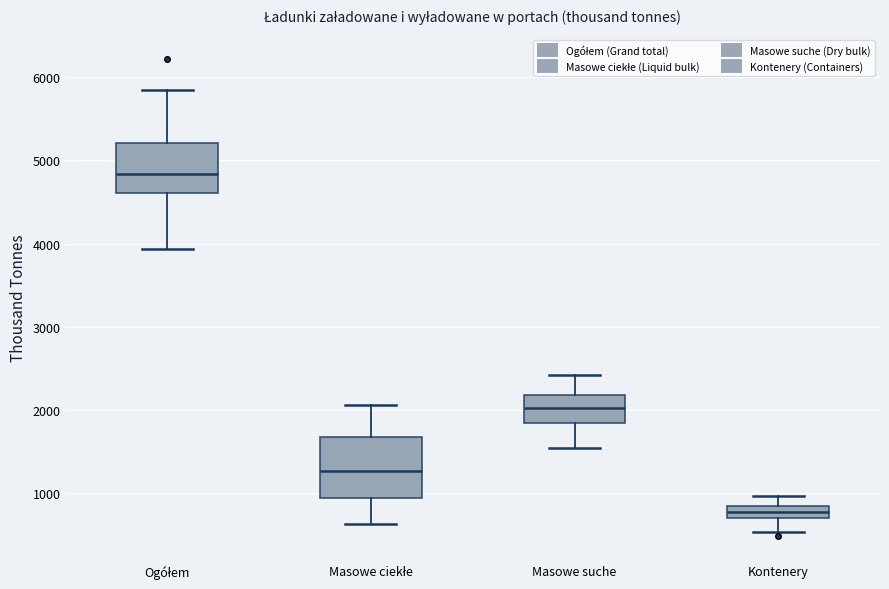

Which box has the highest median line?

Ogółem